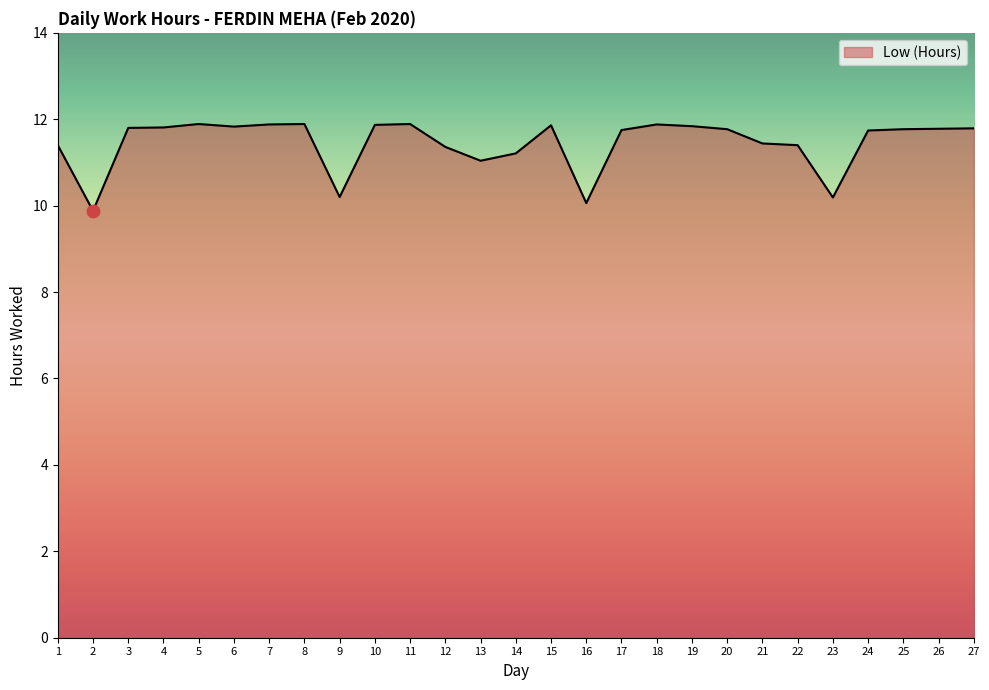

What is the change in value from 7 to 23?

-1.7